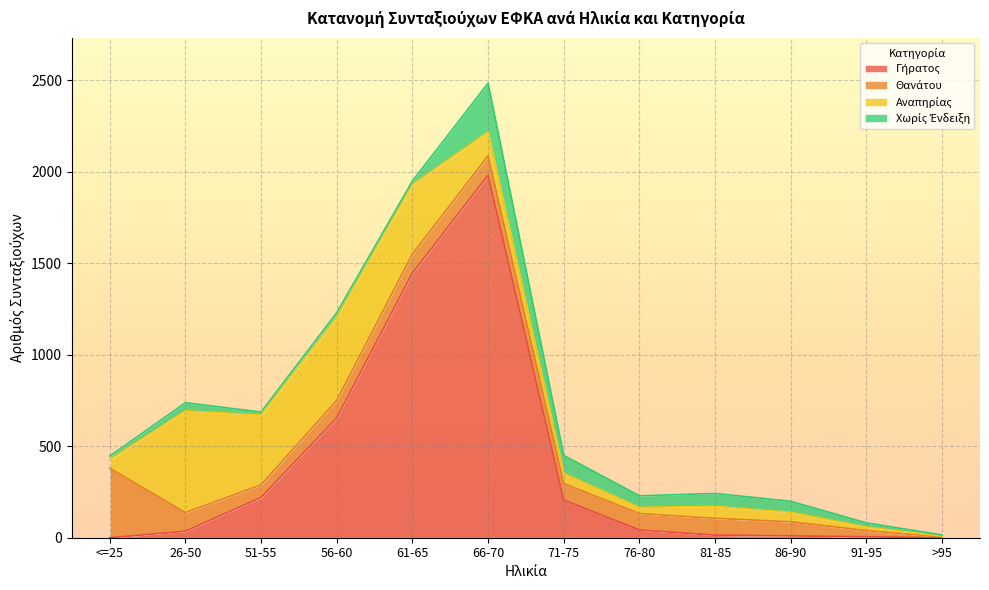

At which category does Αναπηρίας reach its first local valley?

51-55